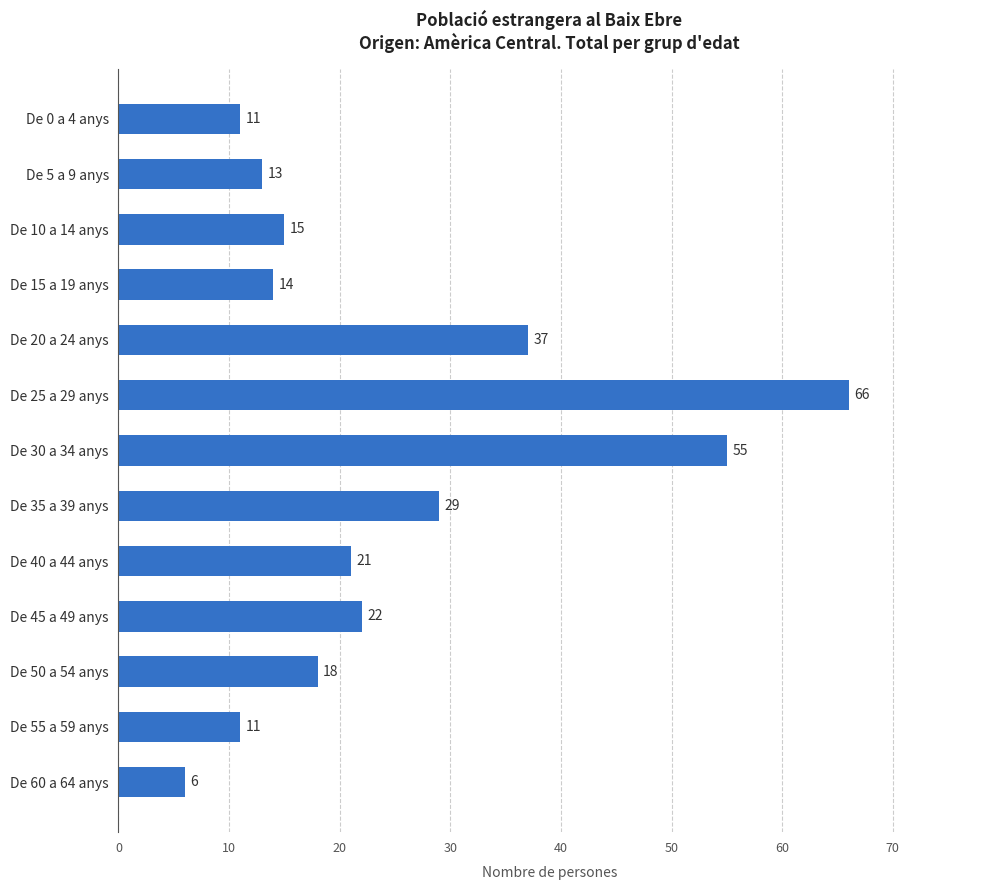

What is the change in value from De 45 a 49 anys to De 20 a 24 anys?

+15